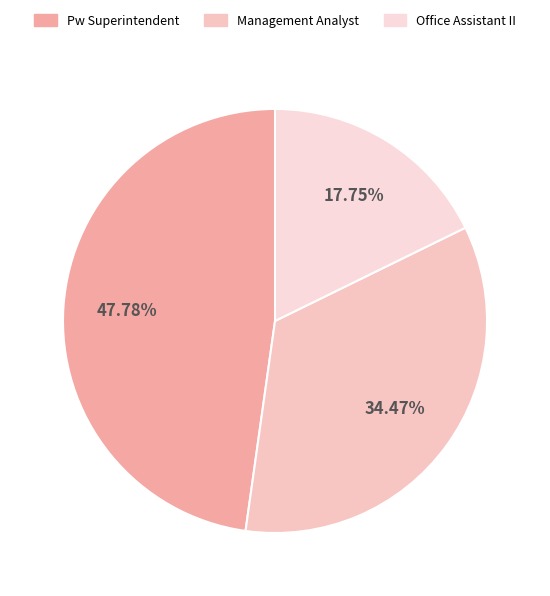

How many slices are in this pie chart?

3